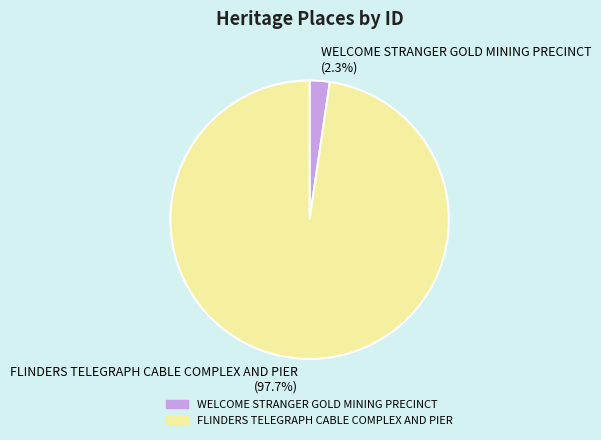

Does FLINDERS TELEGRAPH CABLE COMPLEX AND PIER (97.7%) account for over 50% of the chart?

Yes